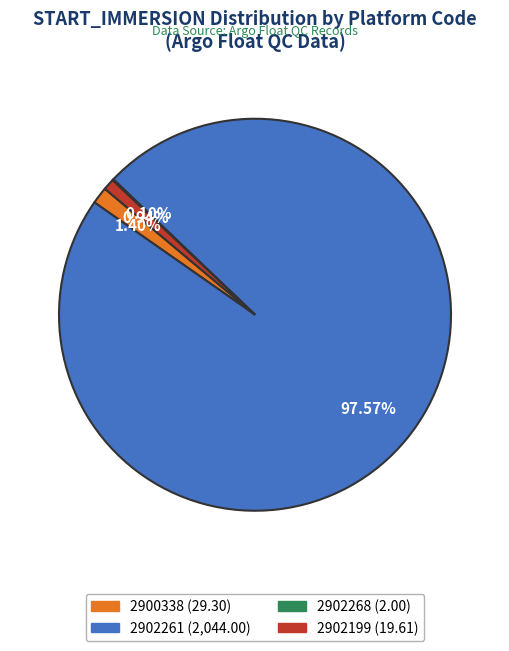

Is there any slice that represents more than half of the pie?

Yes